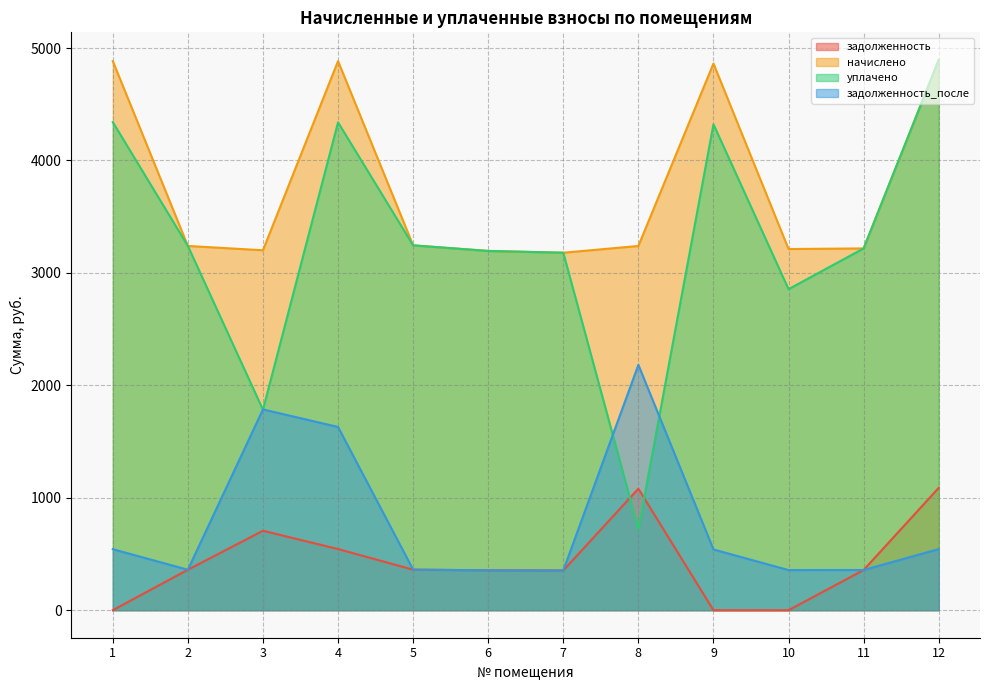

What is the sum of all уплачено values?

39333.6